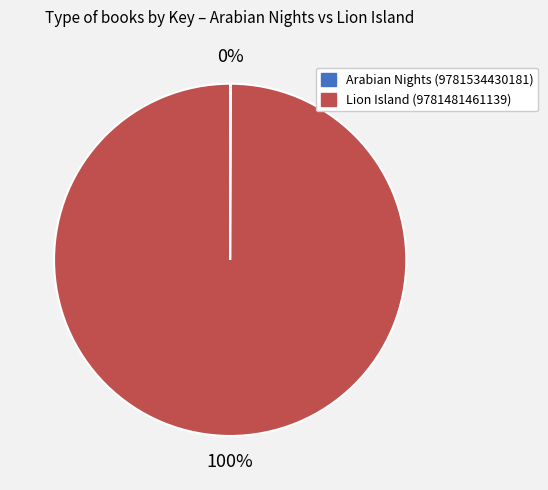

To the nearest percent, what is the average slice percentage?

50%